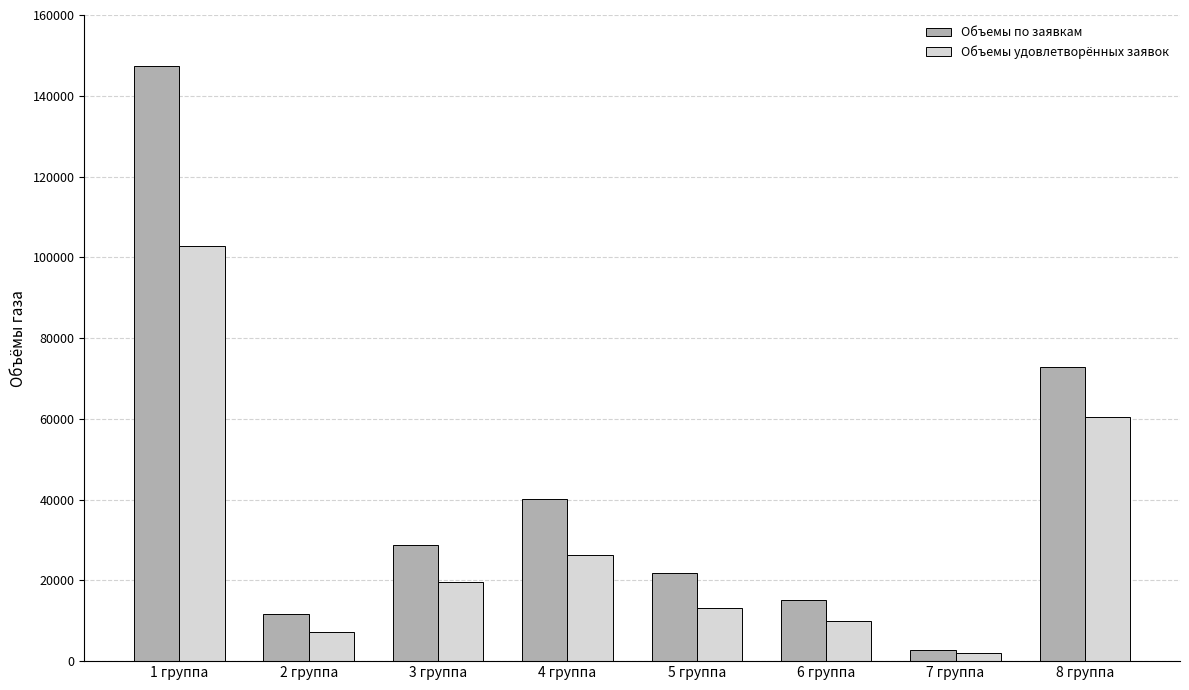

What is the total value across all series at 5 группа?

35028.5